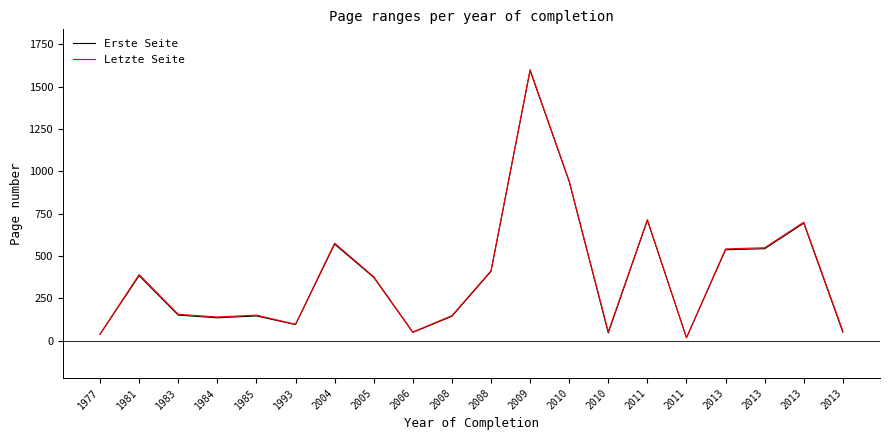

What is the difference between the Letzte Seite values at 2010 and 2008?

360